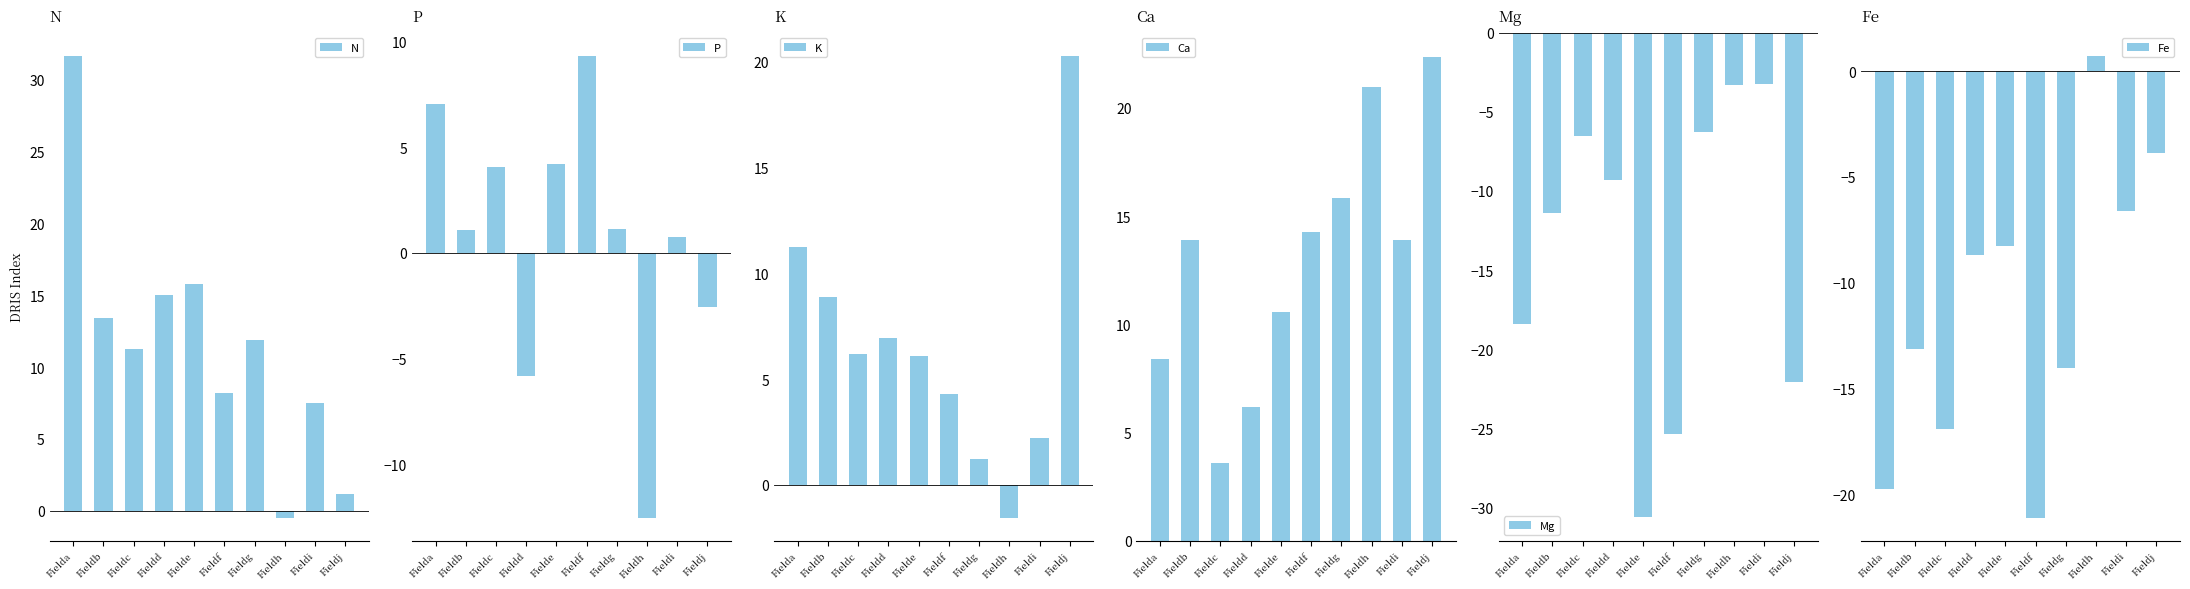

Between Fieldc and Fieldi, which series saw the biggest shift?

Ca